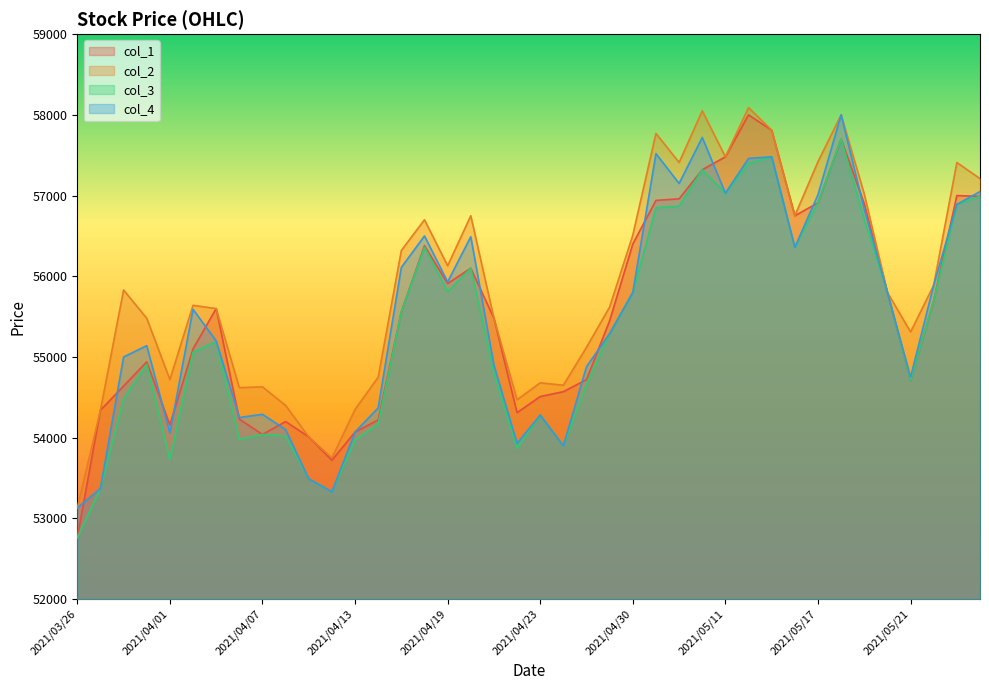

What is the sum of the col_4 values at 2021/04/19 and 2021/04/15?

112040